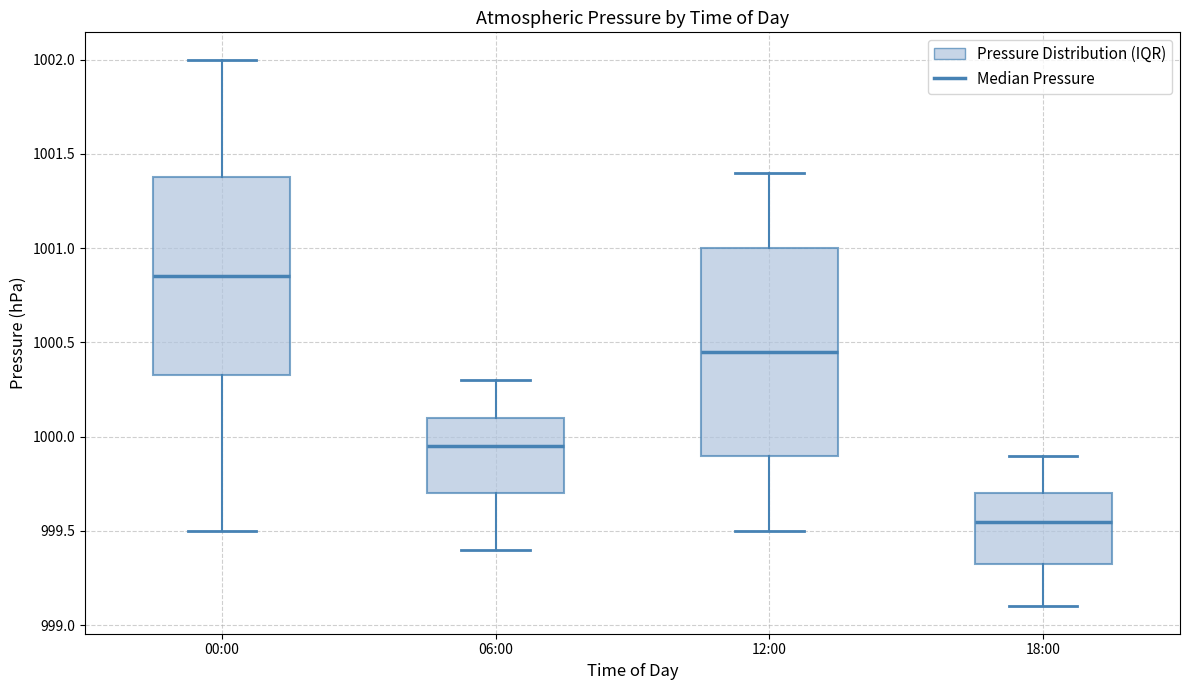

Where is the upper edge of the box for 06:00 on the y-axis? The values are not printed on the chart, so give them approximately, as read against the axis.

1000.10